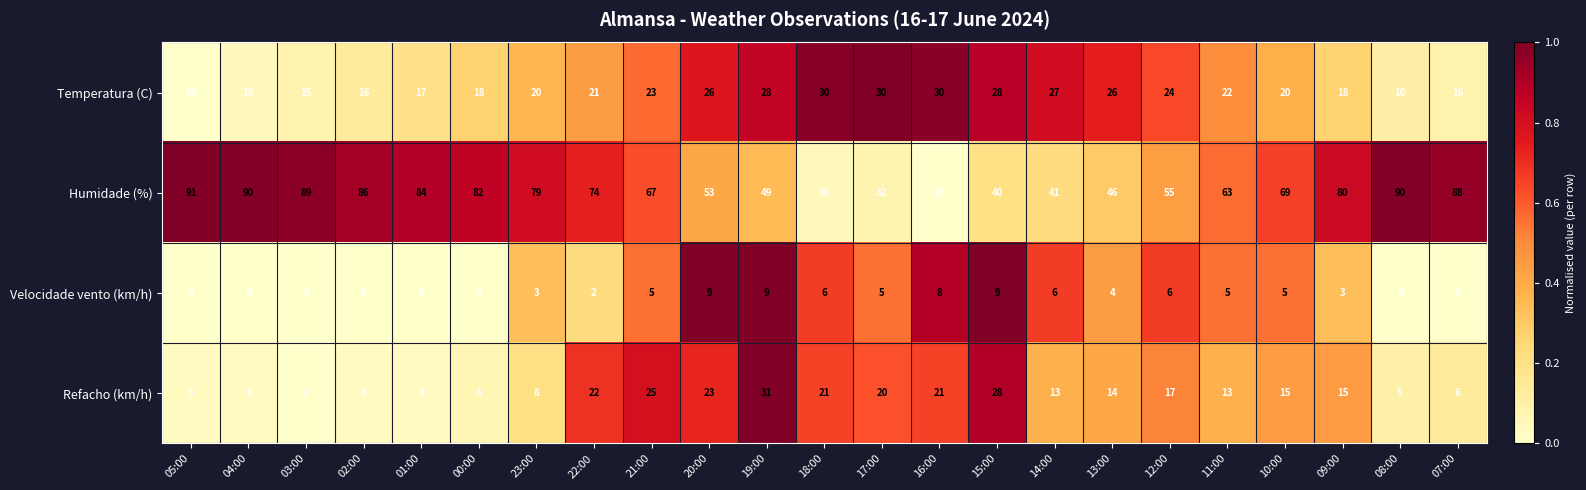

How many series are shown in this chart?

4